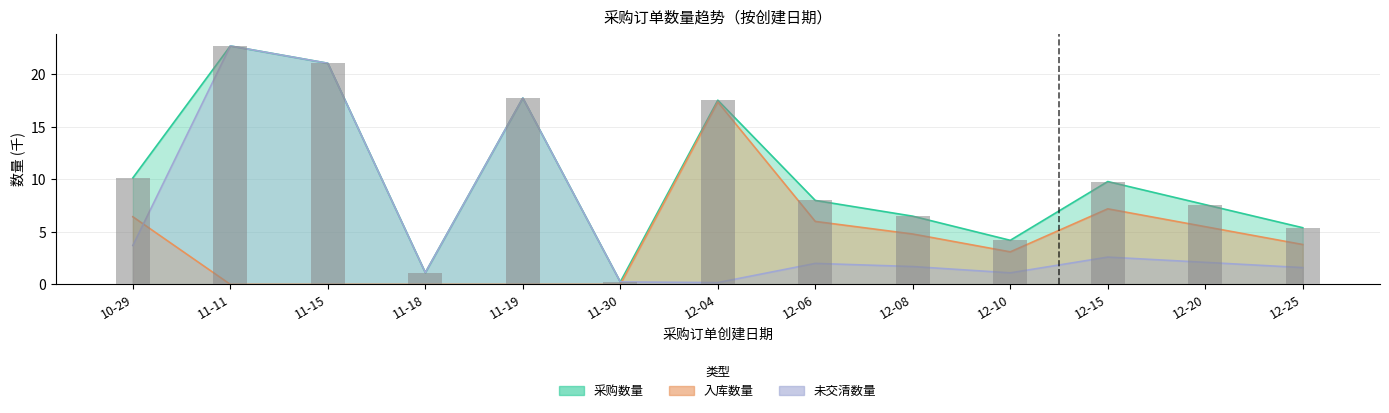

Count the number of categories in the chart.

13